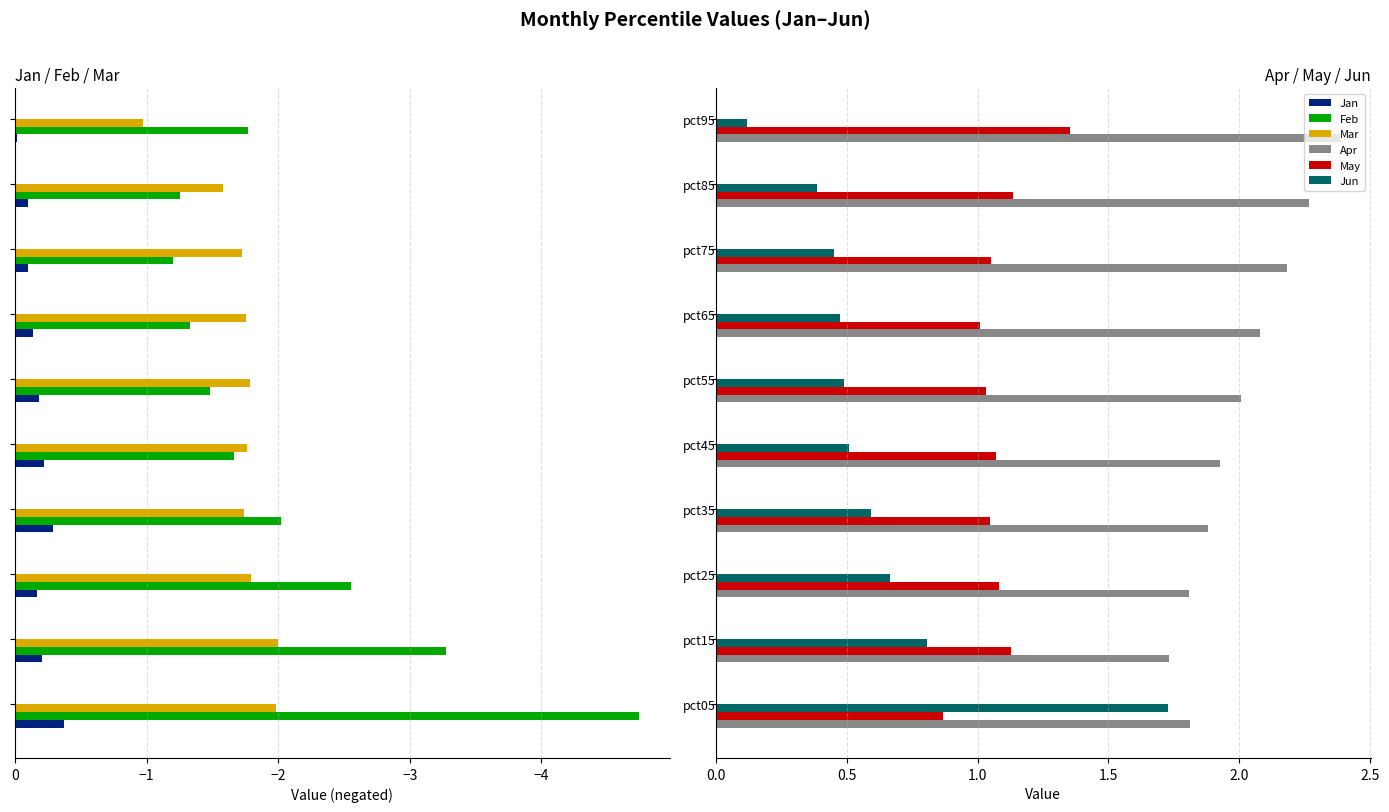

True or false: May has a value of 1.1 at pct25.

True